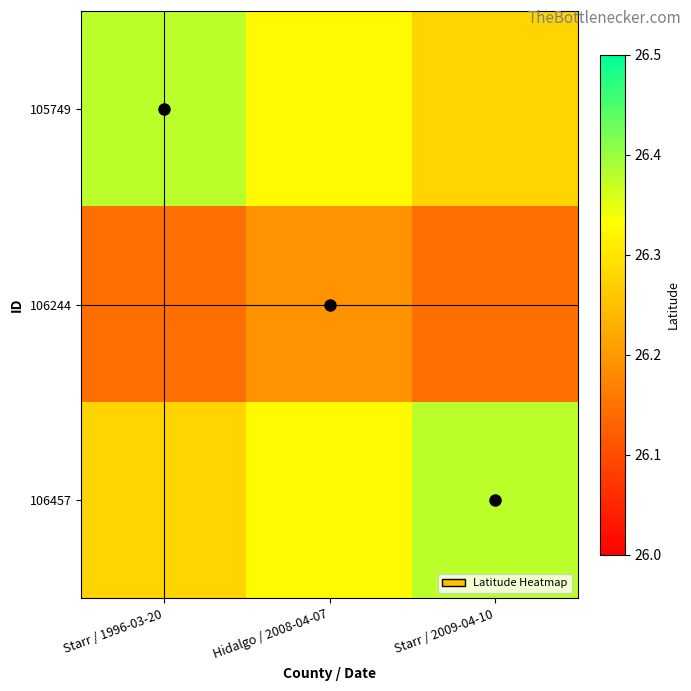

Which series has the largest range (max minus min)?

105749